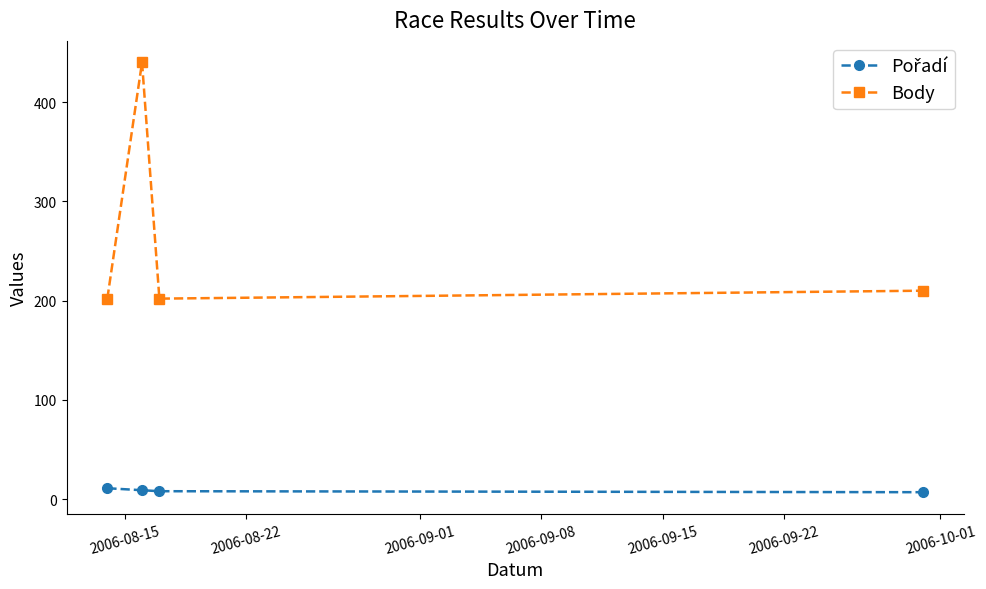

Which series has the largest total across all categories?

Body